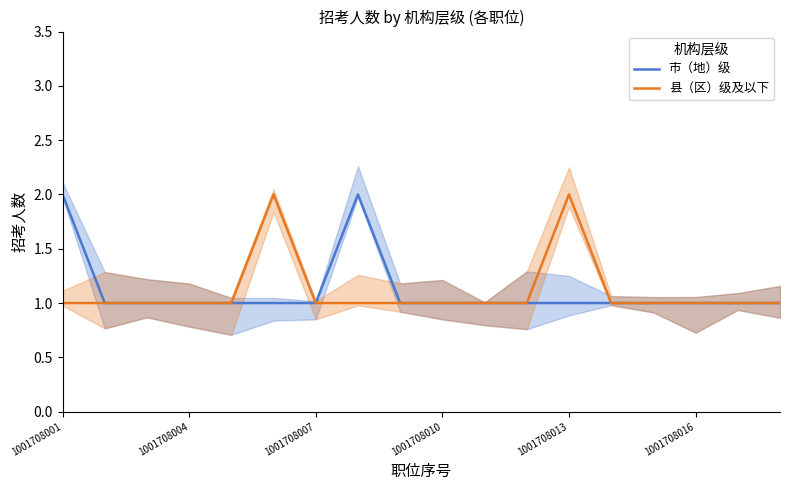

True or false: 市（地）级 and 县（区）级及以下 cross at least once.

False